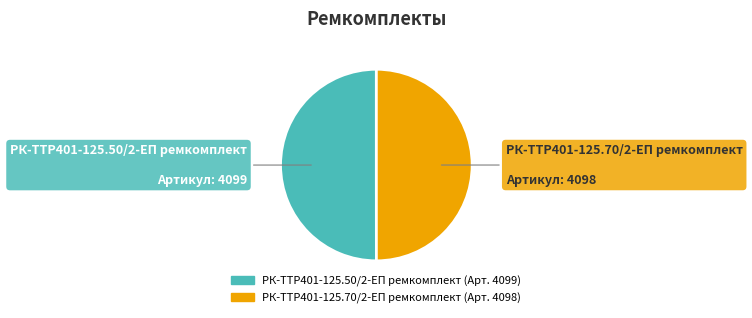

Count the number of slices in the pie.

2